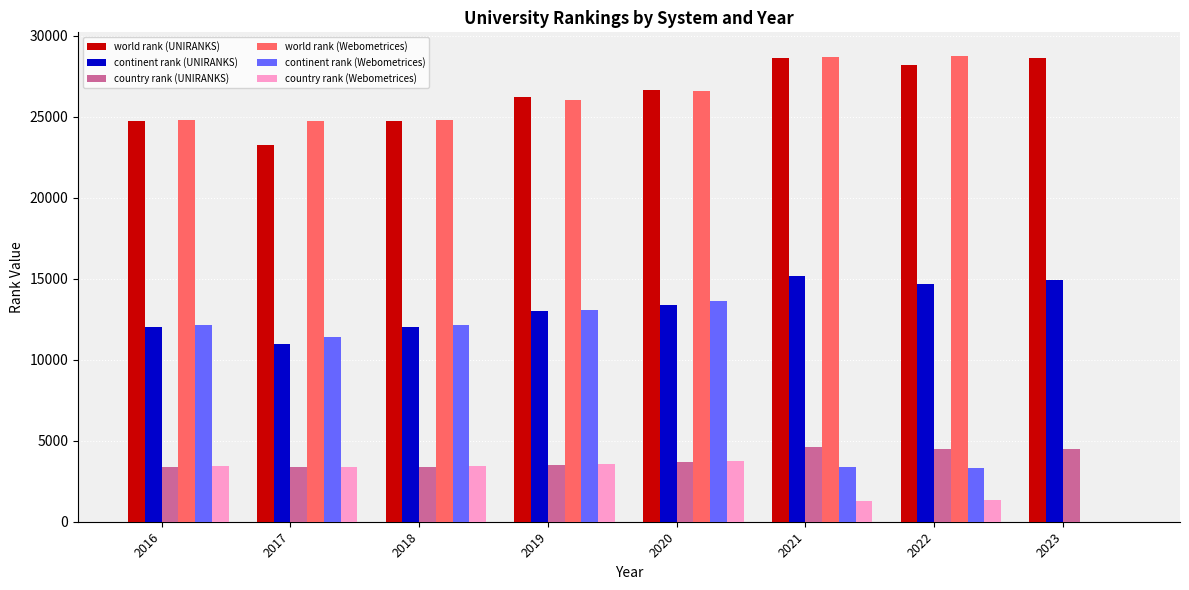

Is the value of continent rank (UNIRANKS) at 2020 greater than the value of country rank (UNIRANKS) at 2018?

Yes